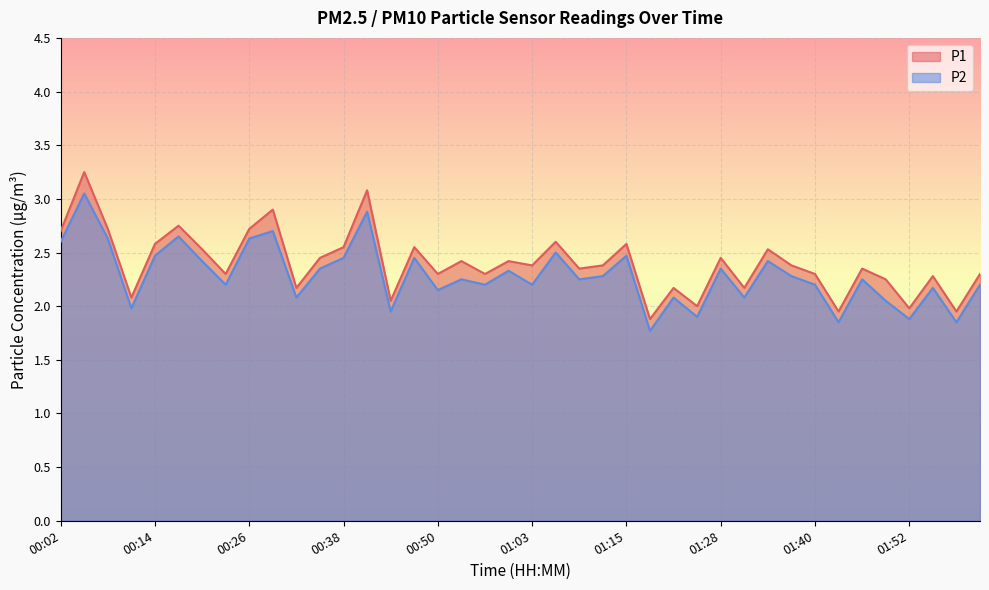

What is the approximate value of P2 at 01:43?

1.9